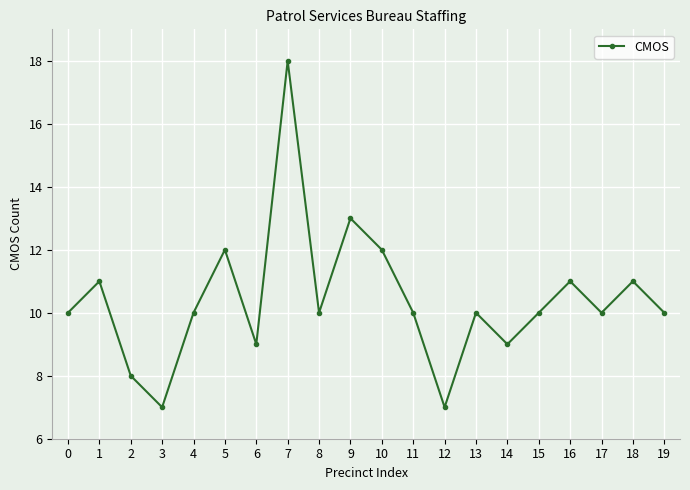

How many interior local peaks (higher than both neighbors) does the data have?

7